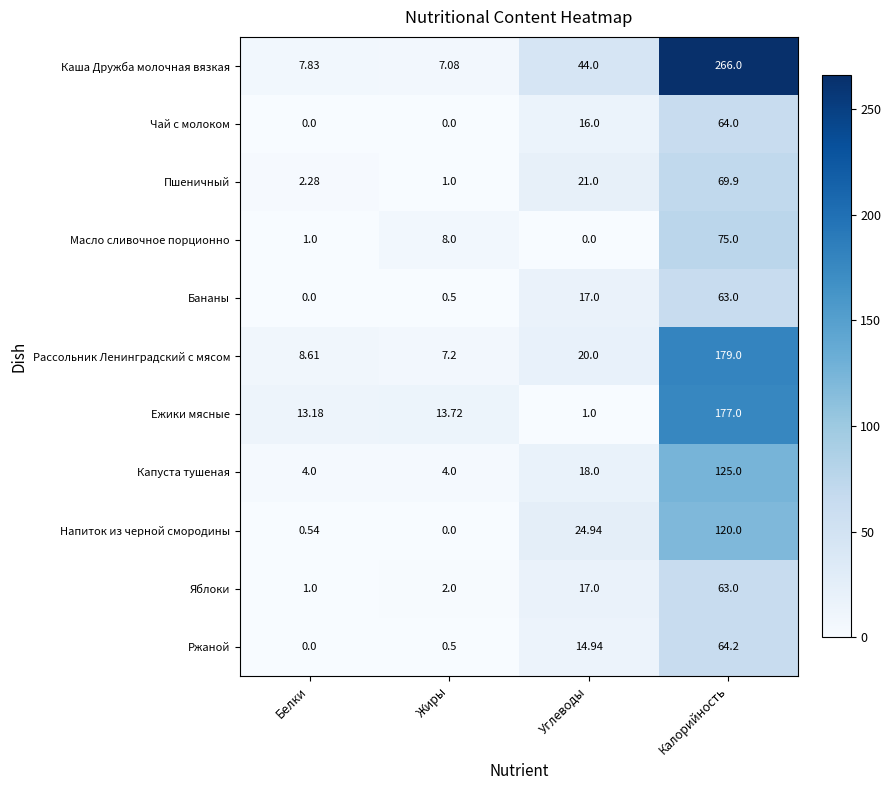

At which label is Напиток из черной смородины closest to 60?

Углеводы